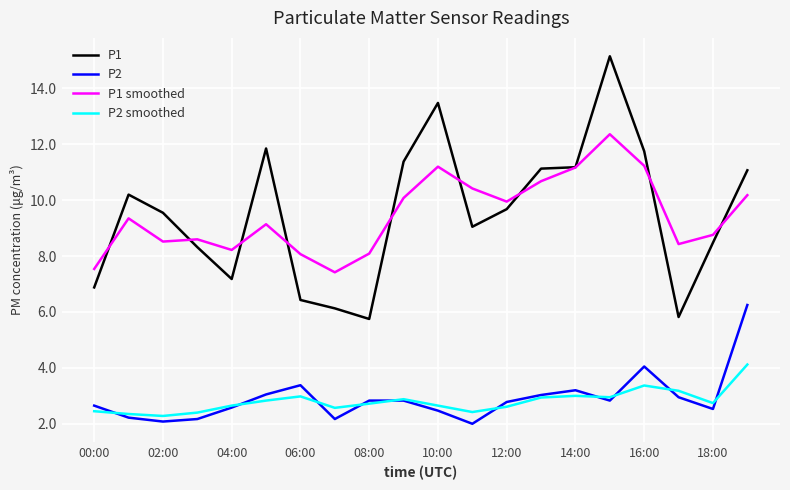

Which series has the widest spread of values?

P1